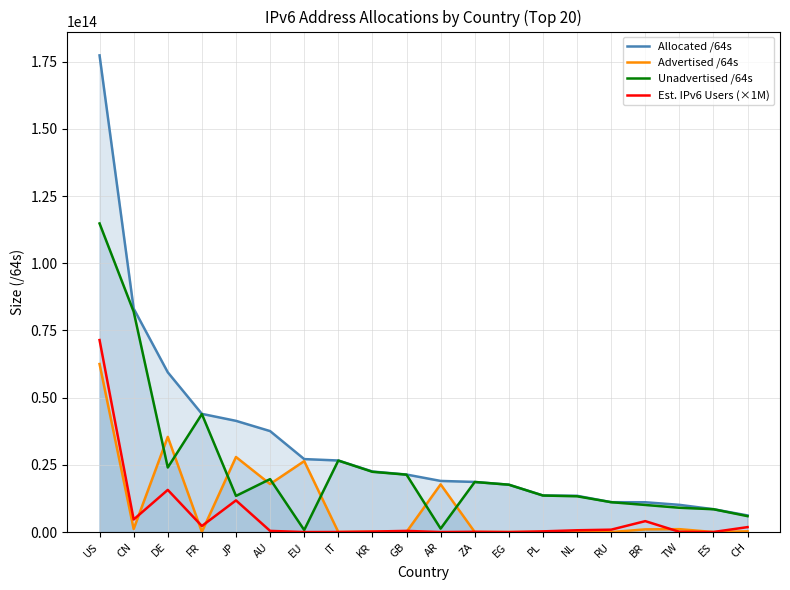

Does the chart display data point markers on the line(s)?

No